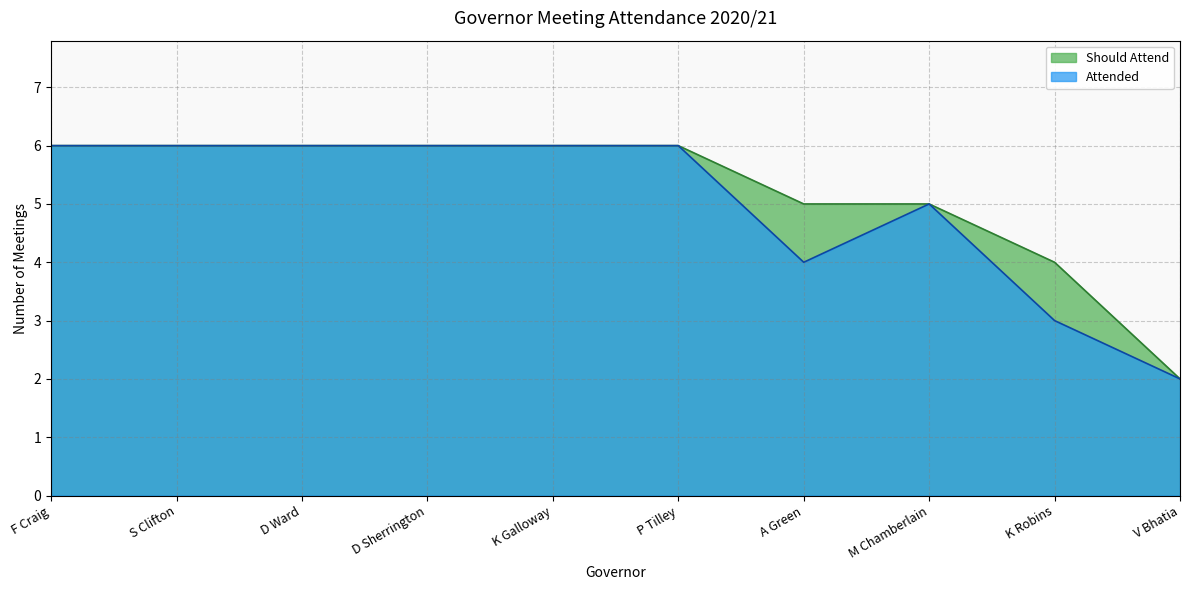

Which series has the largest total across all categories?

Should Attend